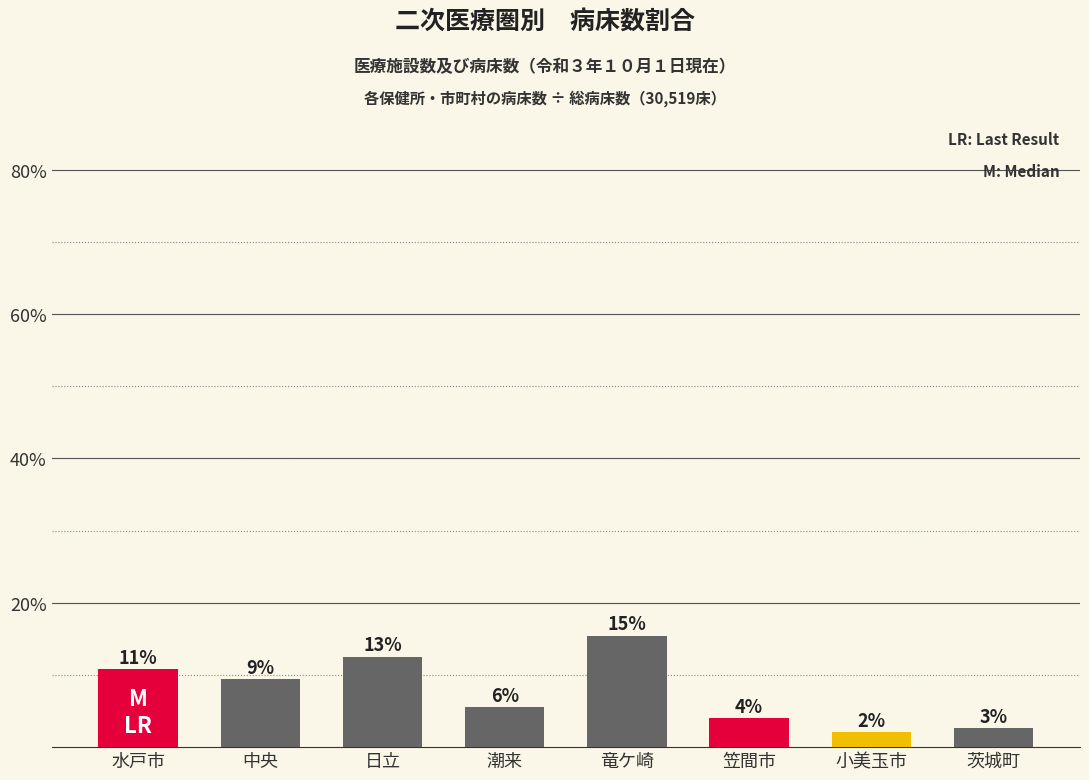

Are the bars horizontal?

No